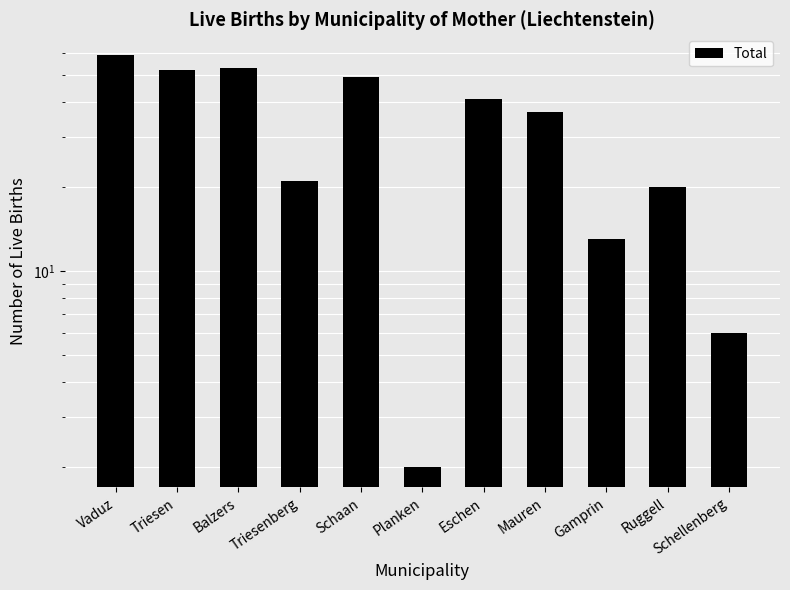

What is the value of the 7th bar from the left?

41